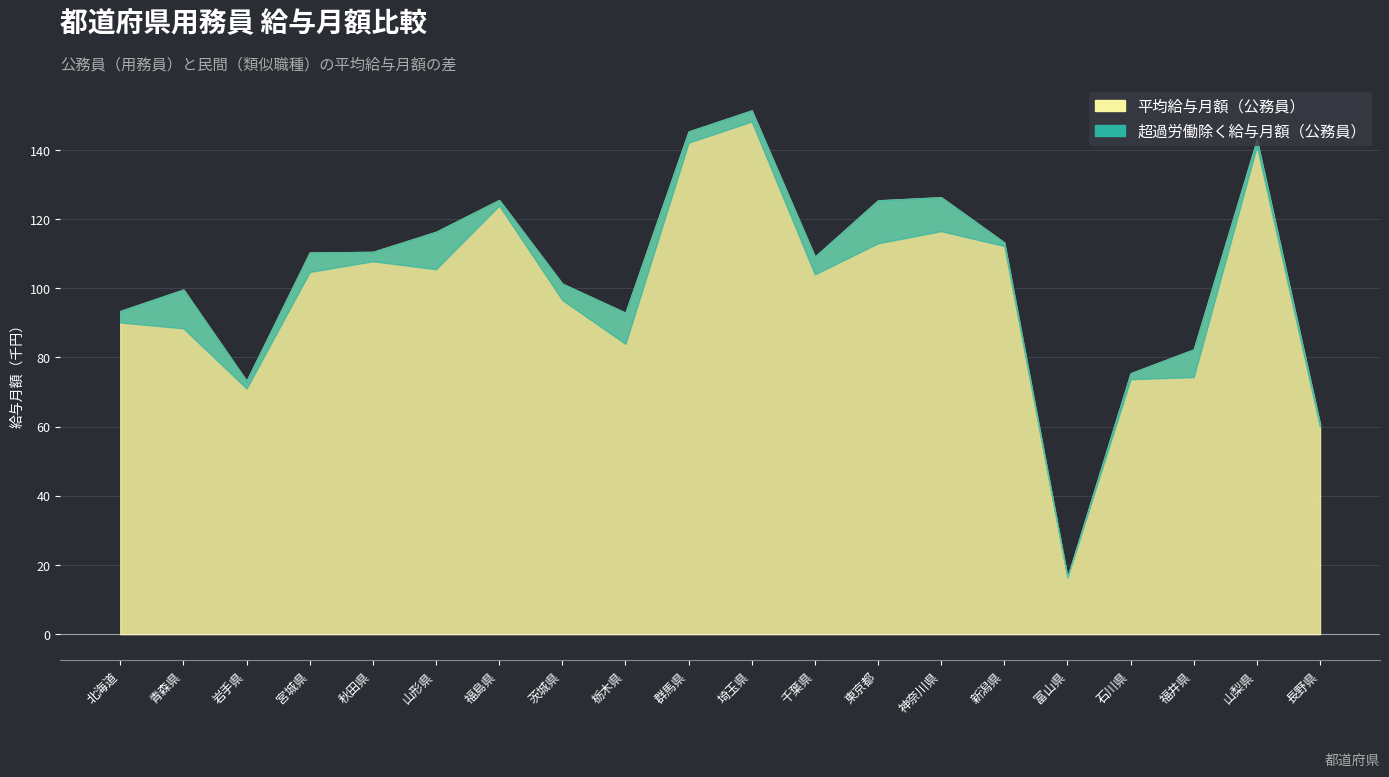

What is the label of the 2nd point from the left?

青森県